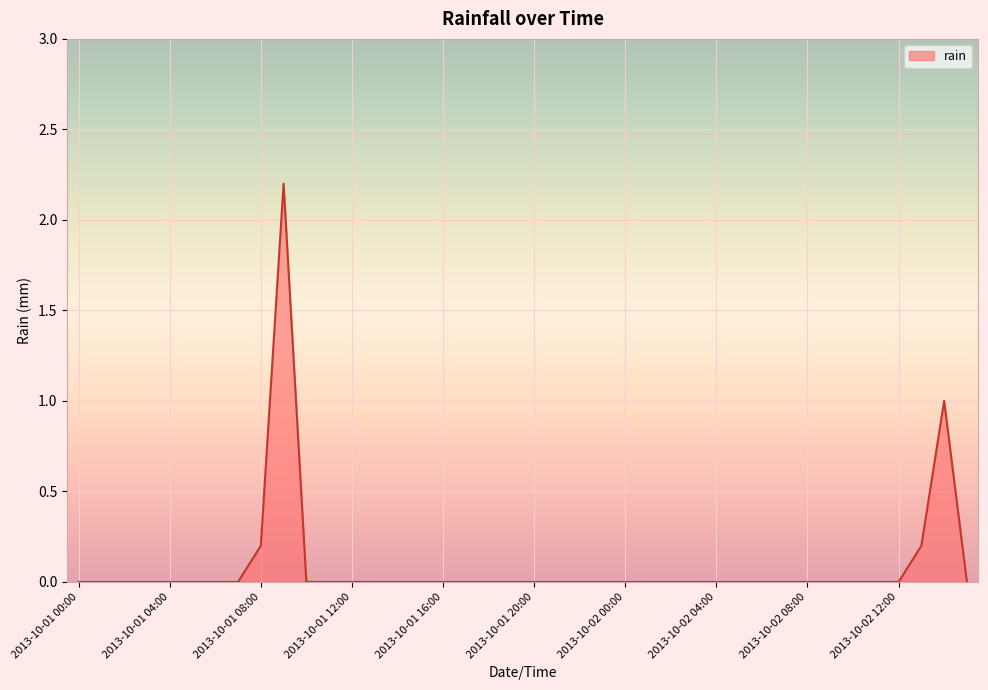

What is the greatest value displayed?

2.2